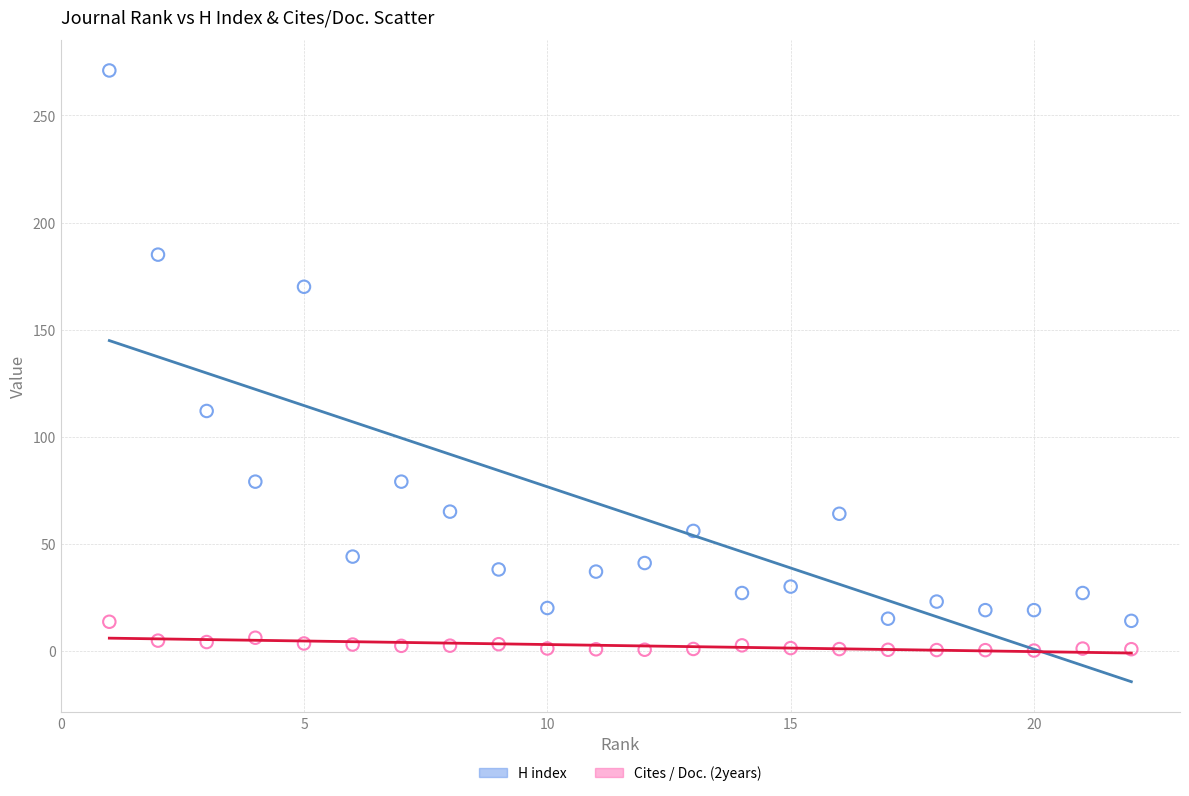

Across all data points, what is the range of Y values (max minus min)?

270.9